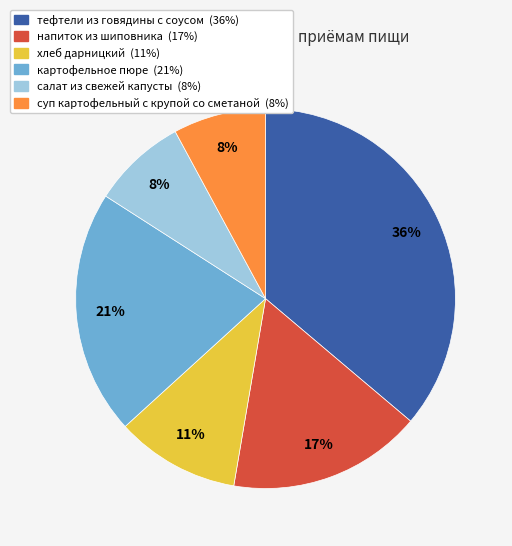

To the nearest percent, what is the average slice percentage?

17%